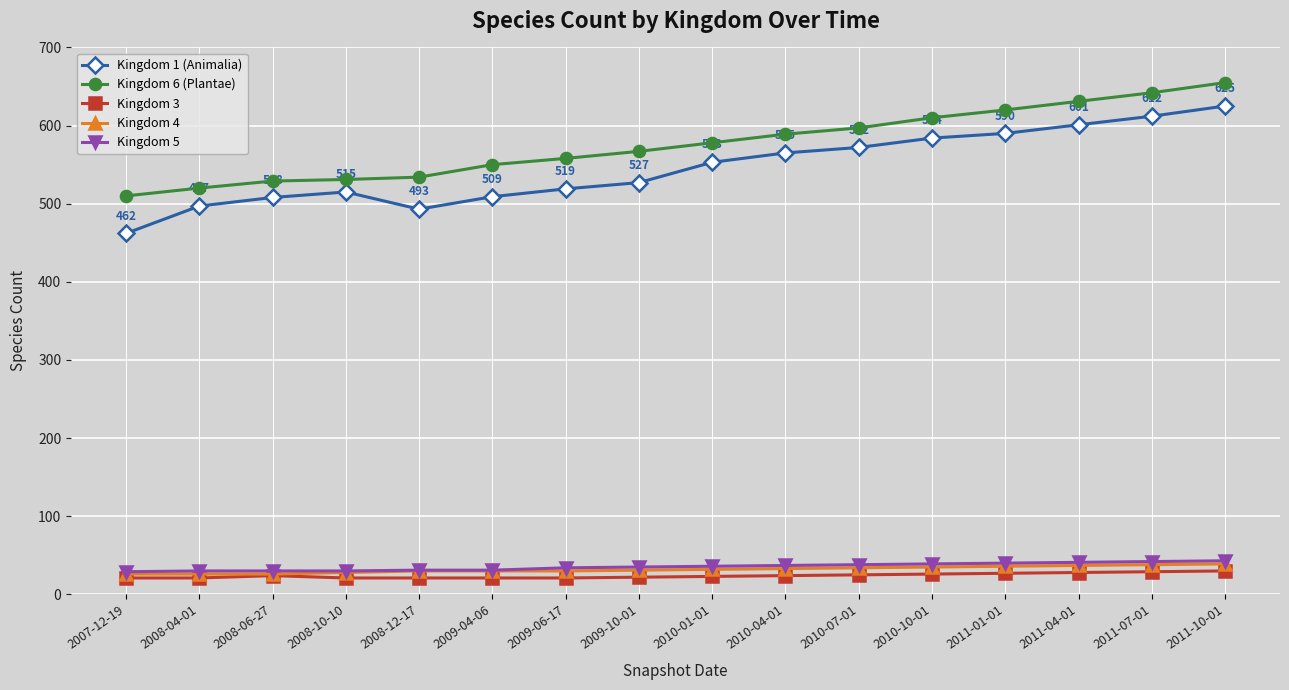

Is it true that Kingdom 6 (Plantae) equals 373 at 2009-10-01?

False